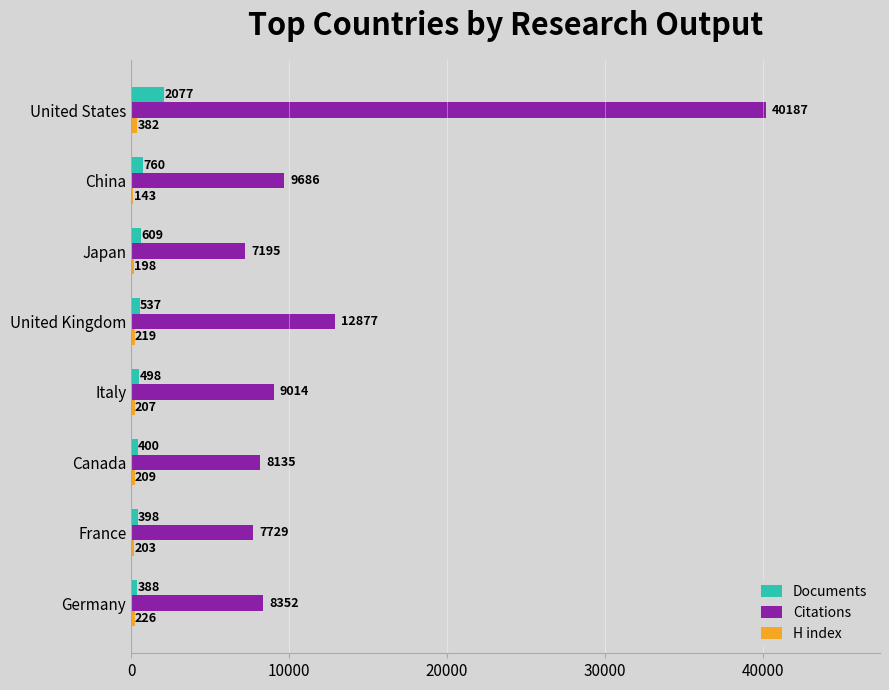

Which series has the widest spread of values?

Citations